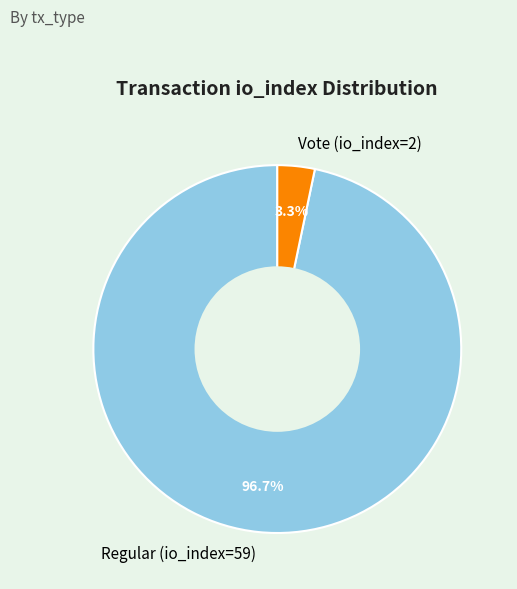

Between Regular (io_index=59) and Vote (io_index=2), which is larger?

Regular (io_index=59)